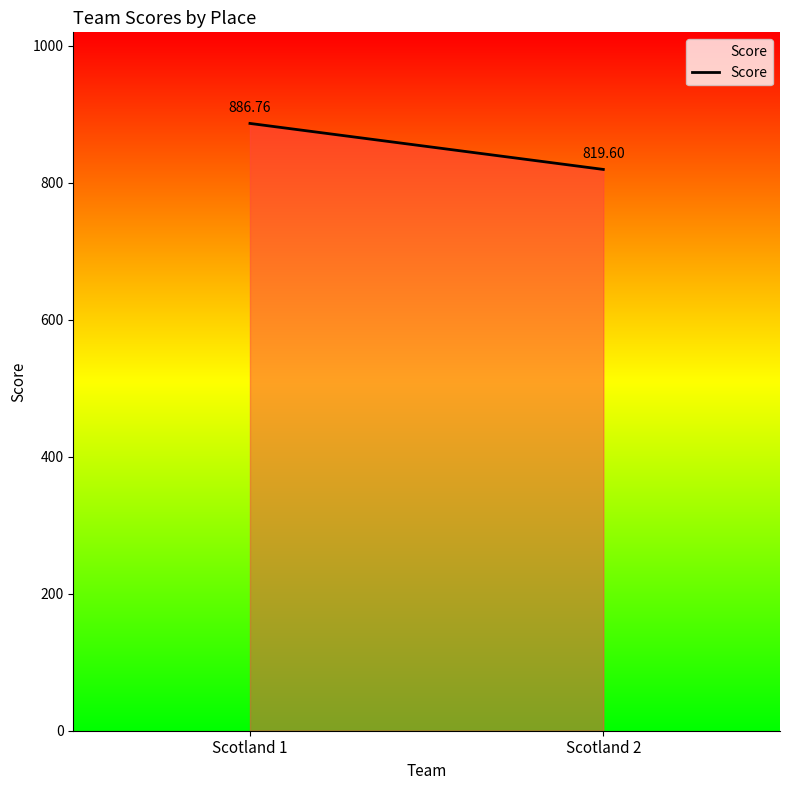

What is the smallest value displayed?

819.6